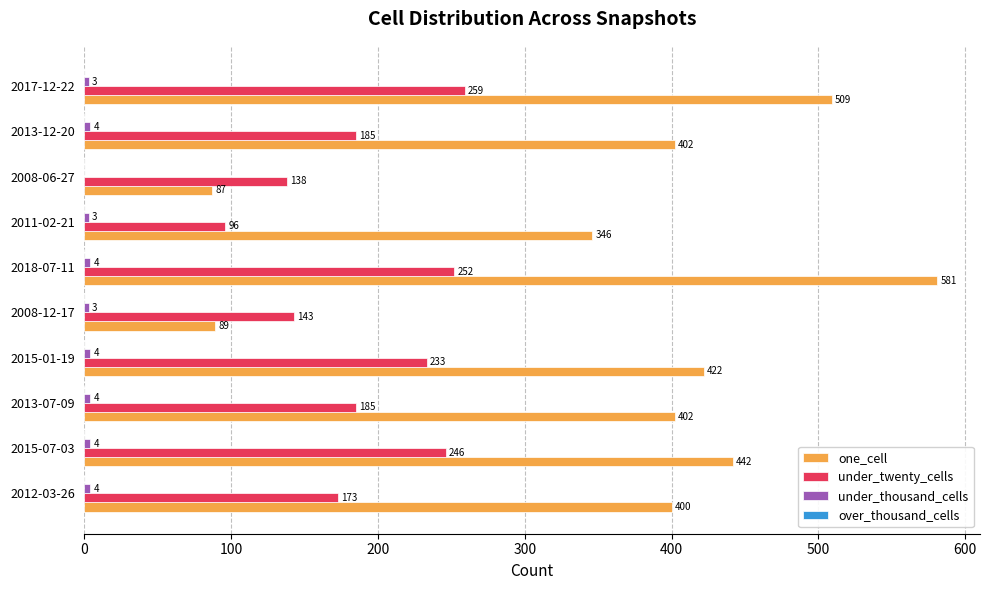

How many distinct data groups are displayed?

3